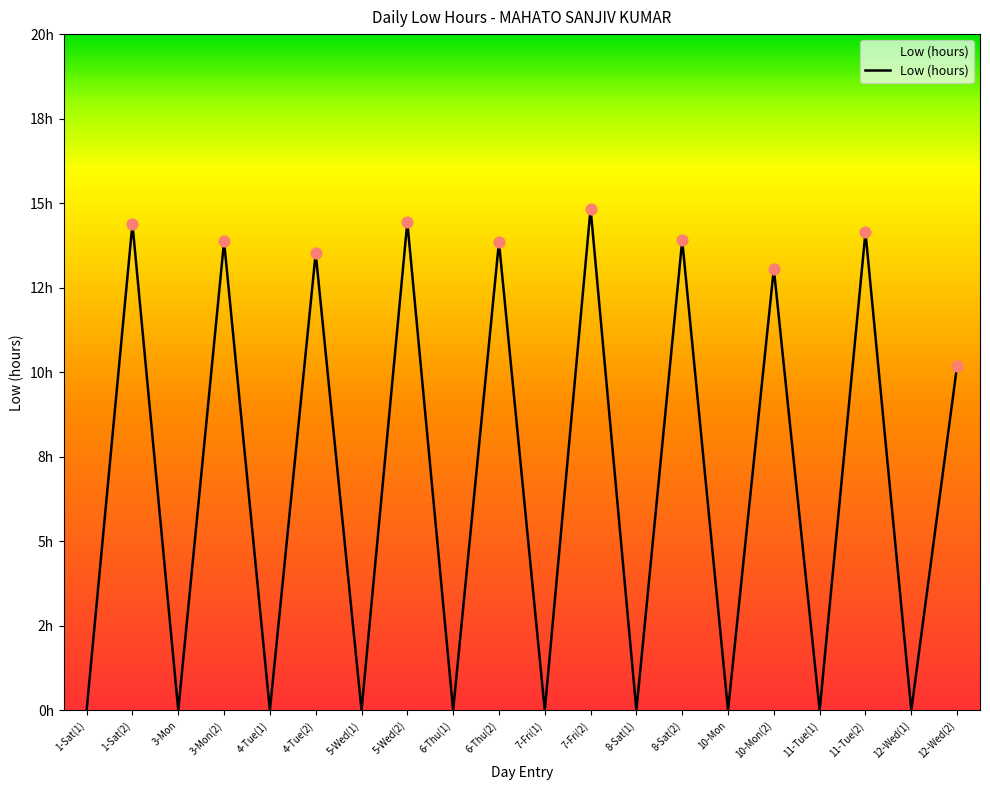

Does the chart have visible grid lines?

No